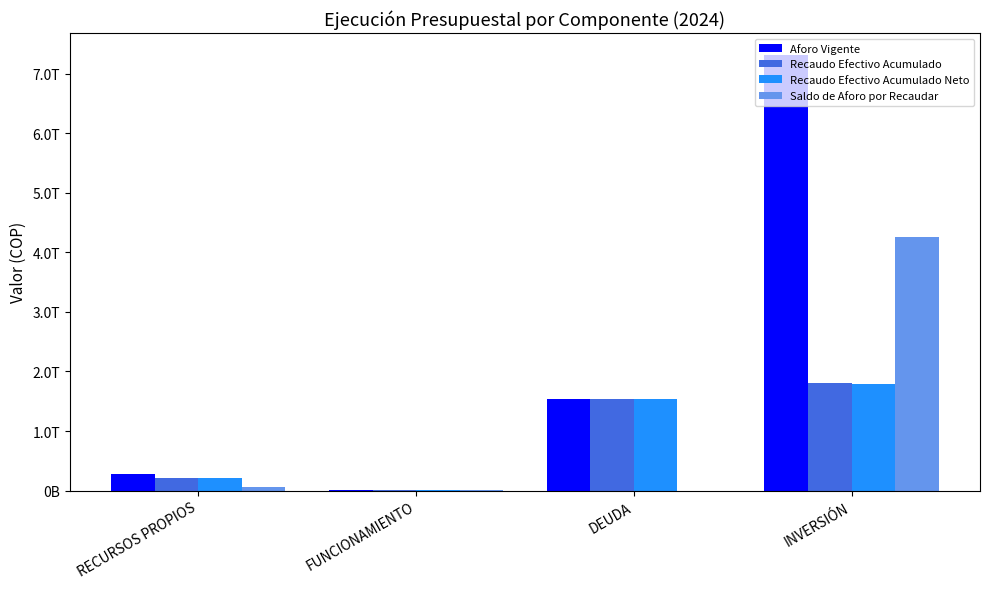

What is the difference between the Recaudo Efectivo Acumulado Neto values at DEUDA and RECURSOS PROPIOS?

1325203814192.4